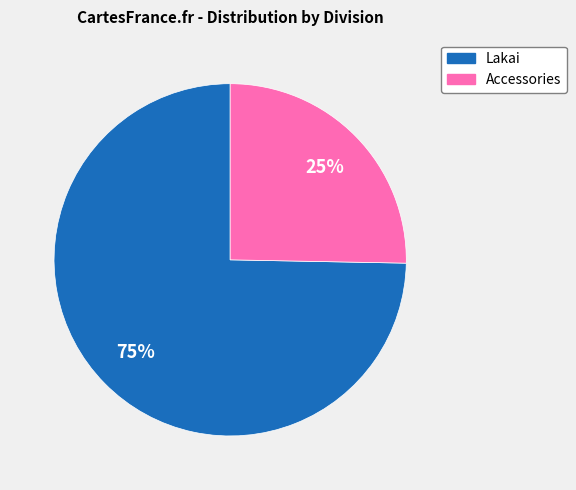

Between Accessories and Lakai, which is larger?

Lakai